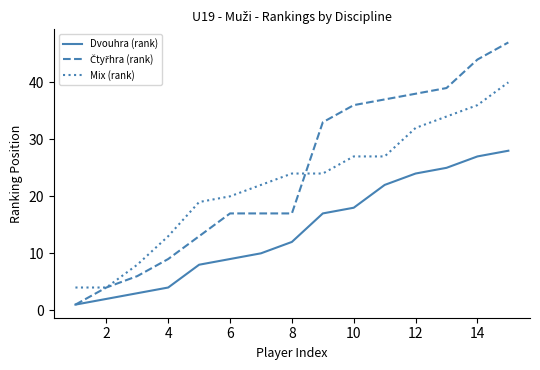

What is the lowest value of the Mix (rank) series?

4